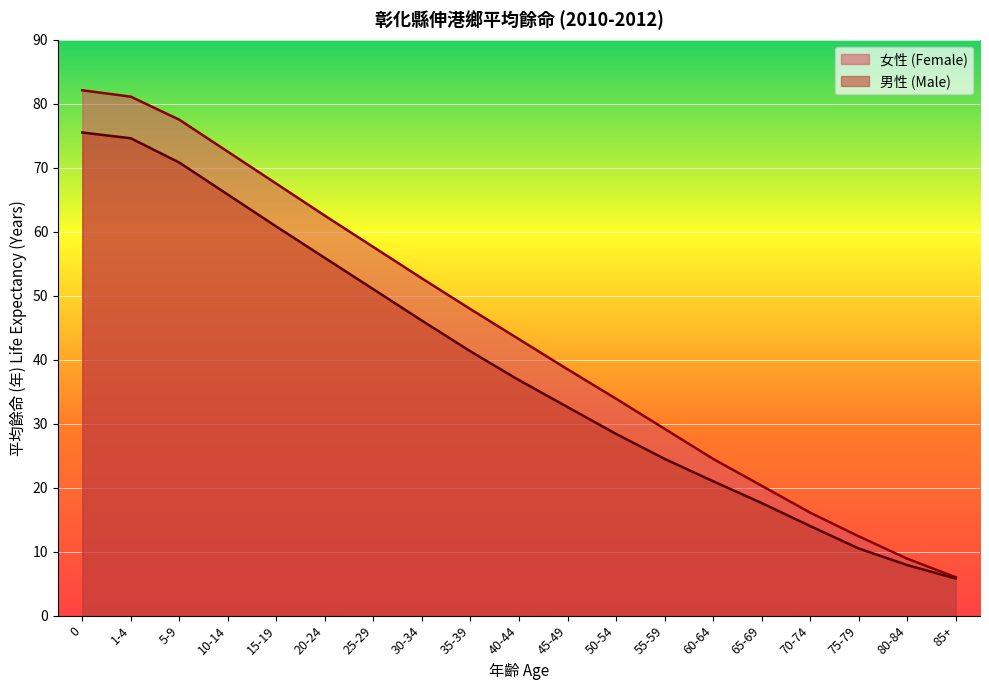

True or false: 女性 (Female) has more than 2 interior local peaks.

False